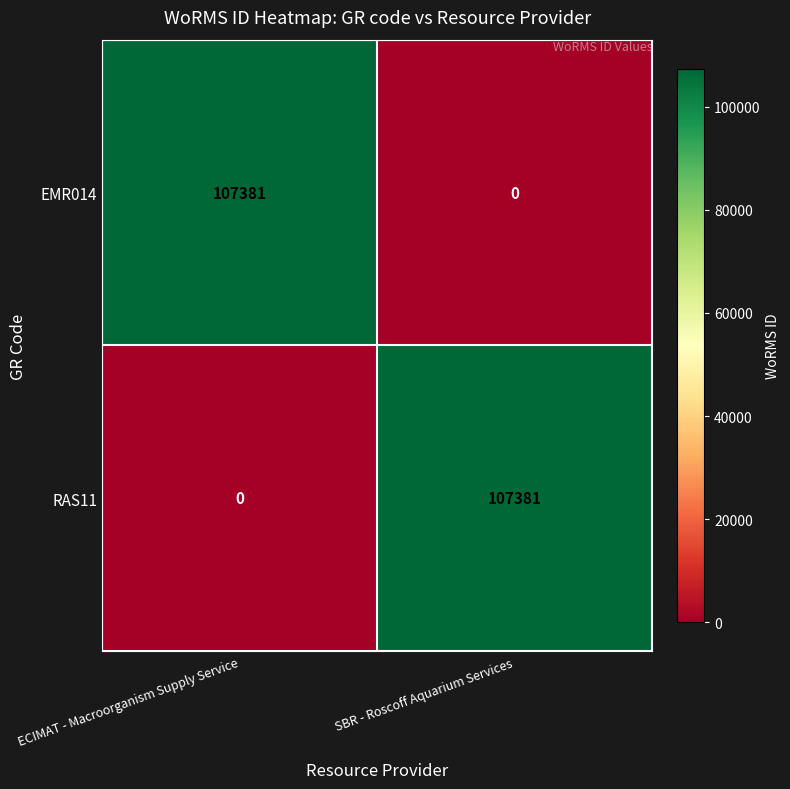

What is the difference between the highest and lowest values at SBR - Roscoff Aquarium Services?

107381